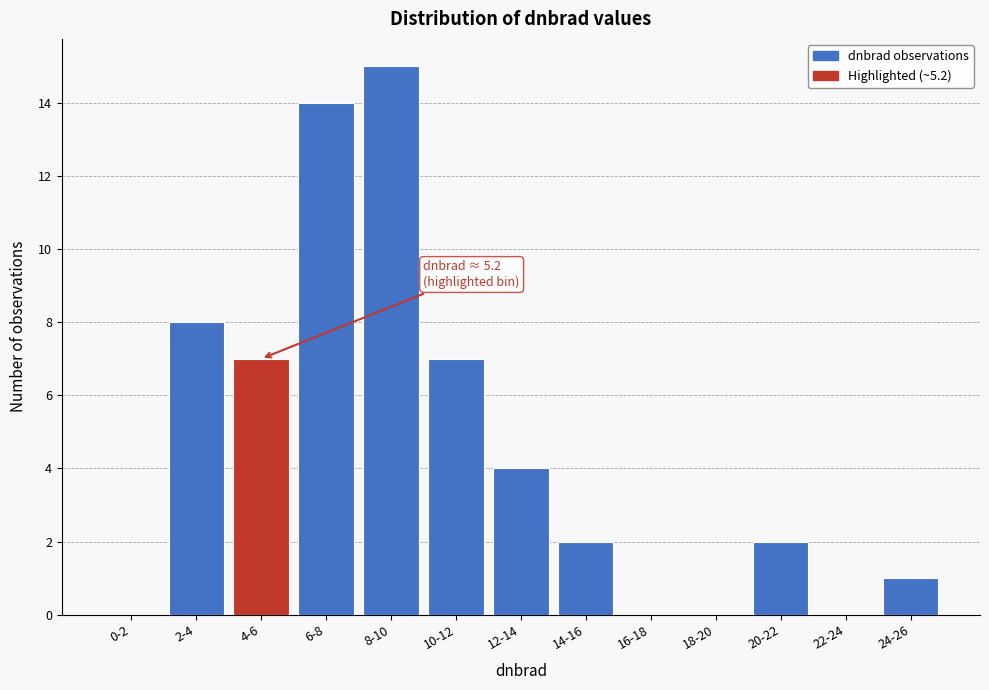

Reading left to right, extract all data points from this chart.

0-2=0	2-4=8	4-6=7	6-8=14	8-10=15	10-12=7	12-14=4	14-16=2	16-18=0	18-20=0	20-22=2	22-24=0	24-26=1